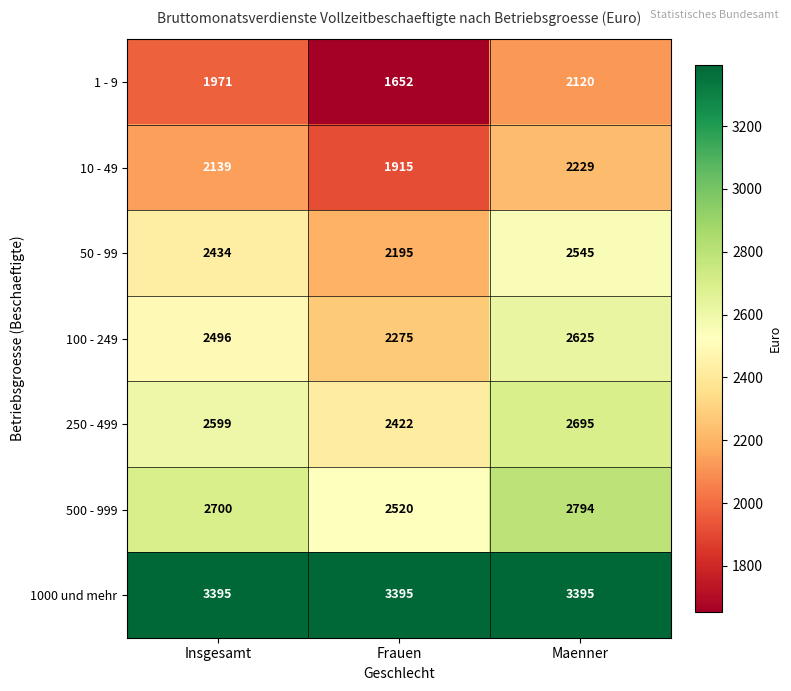

Which series changed the most between Insgesamt and Maenner?

1 - 9